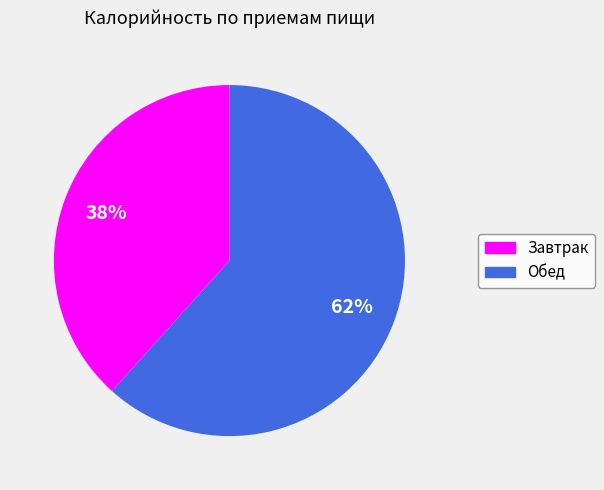

Count the number of slices in the pie.

2